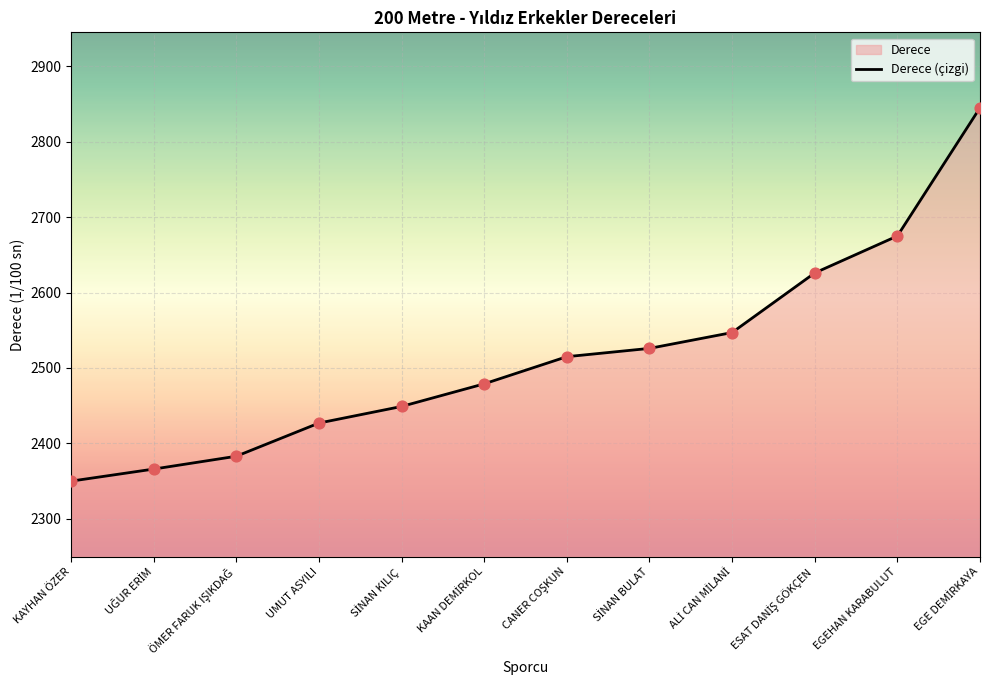

What is the ratio of the value at CANER COŞKUN to the value at ÖMER FARUK IŞIKDAĞ?

1.1